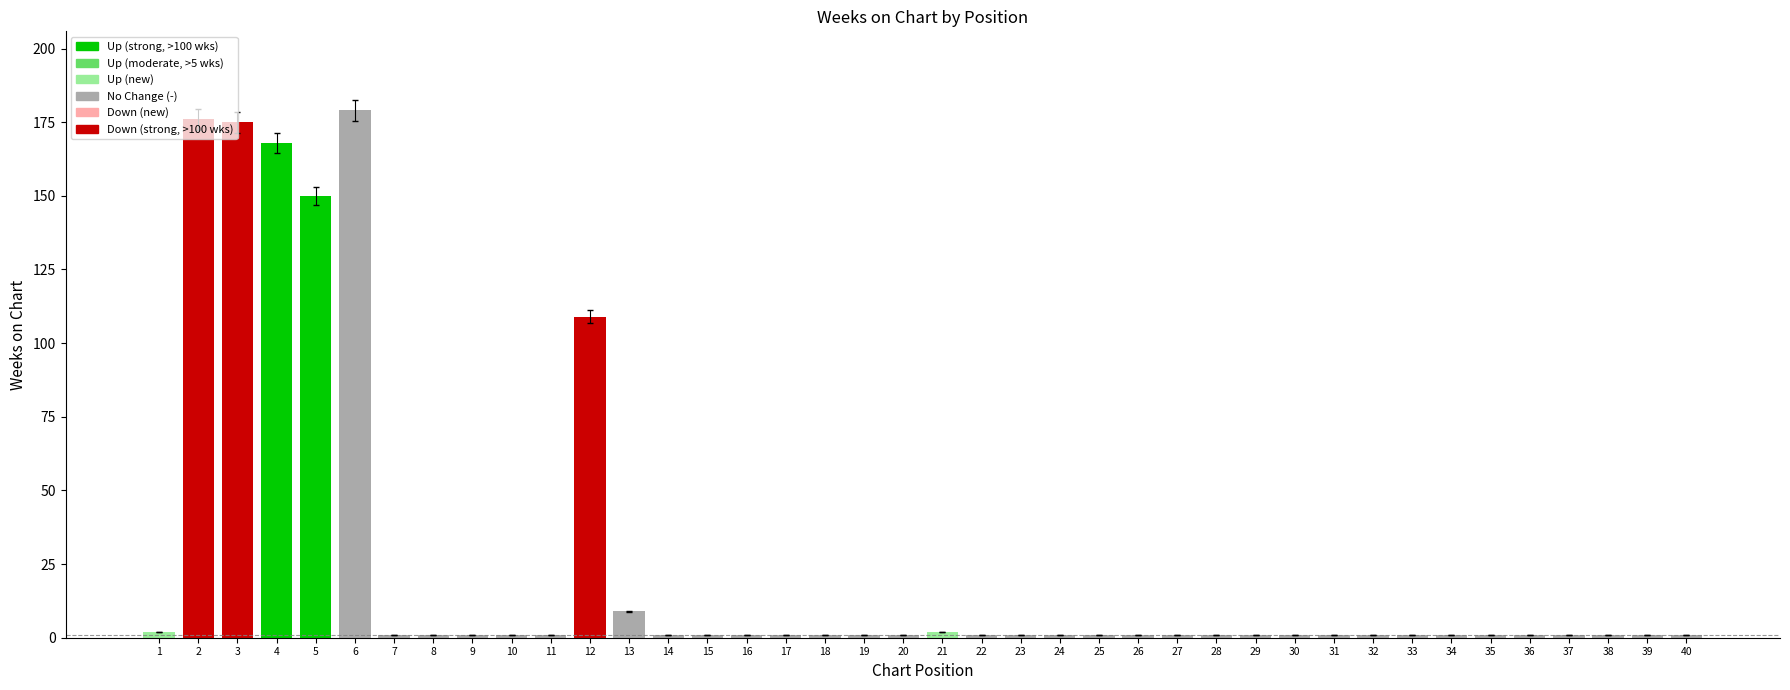

Reading right to left, extract all data points from this chart.

40=1	39=1	38=1	37=1	36=1	35=1	34=1	33=1	32=1	31=1	30=1	29=1	28=1	27=1	26=1	25=1	24=1	23=1	22=1	21=2	20=1	19=1	18=1	17=1	16=1	15=1	14=1	13=9	12=109	11=1	10=1	9=1	8=1	7=1	6=179	5=150	4=168	3=175	2=176	1=2